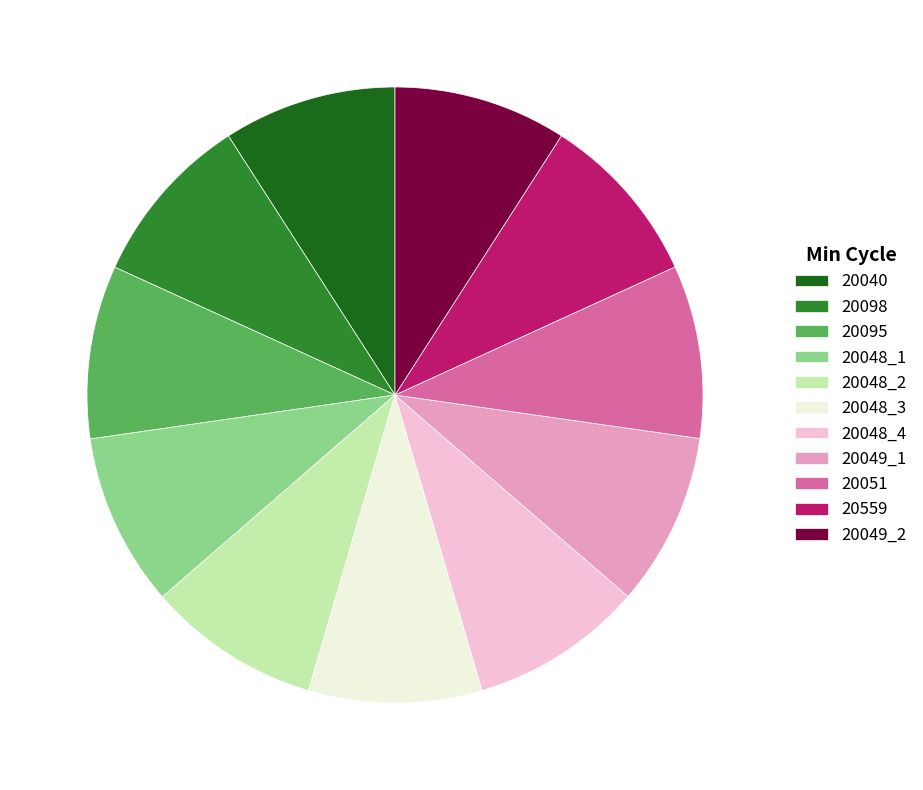

What is the ratio of the value at 20048_2 to the value at 20048_4?

1.0